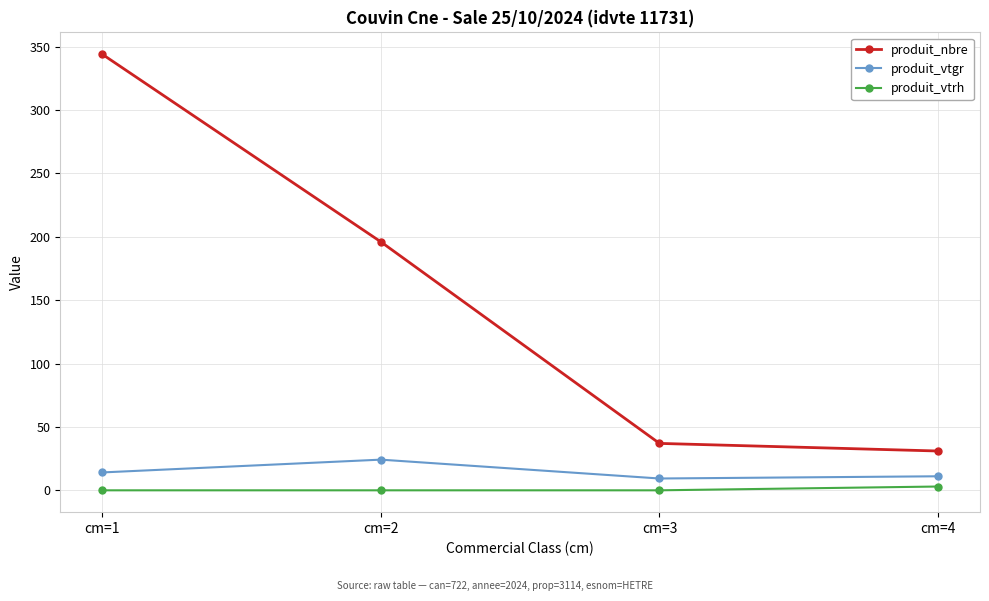

Reading right to left, list all the values displayed in this chart.

produit_nbre: 31.0	37.0	196.0	344.0
produit_vtgr: 11.1	9.3	24.2	14.1
produit_vtrh: 3.0	0.0	0.0	0.0